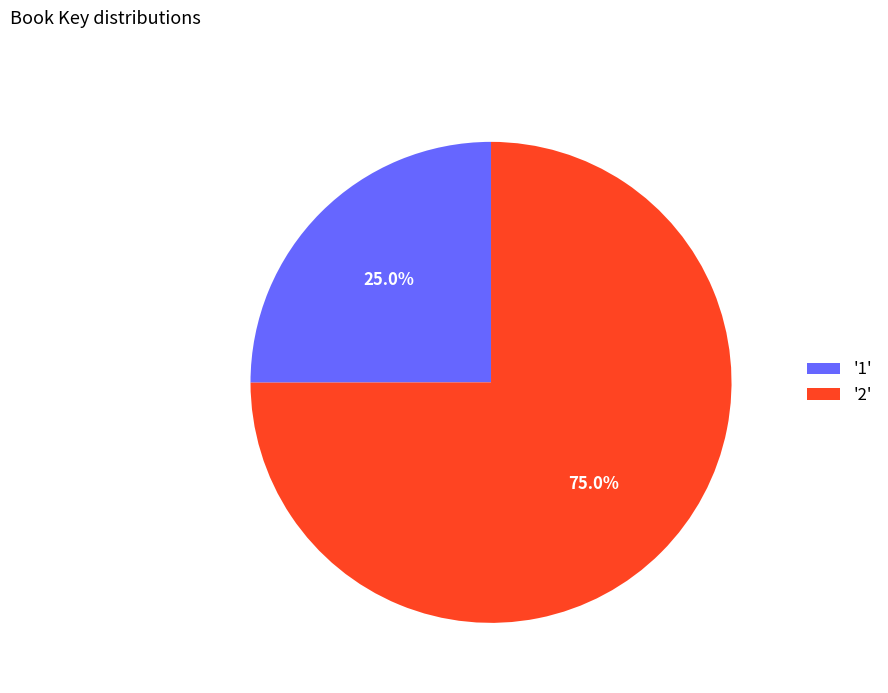

Rank the categories by value from highest to lowest.

'2', '1'